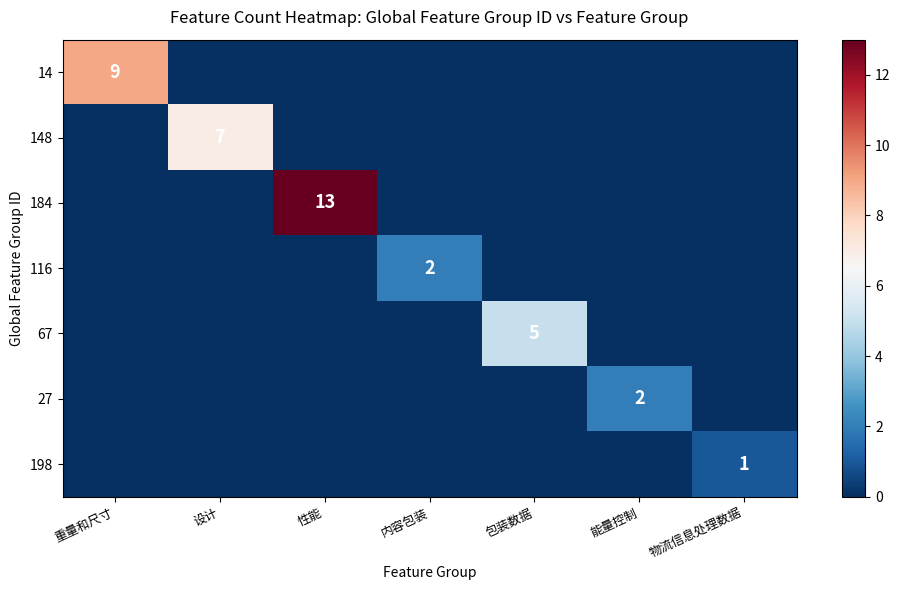

The 27 series shows 3 at 能量控制. True or false?

False